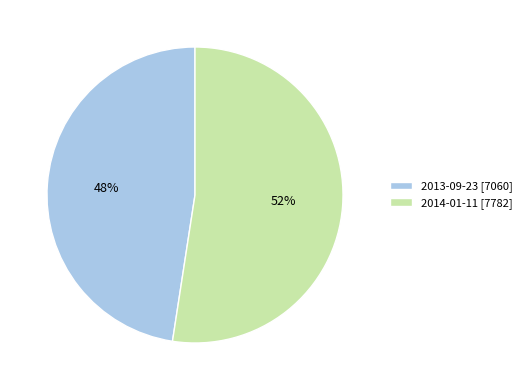

To the nearest percent, what is the average slice percentage?

50%